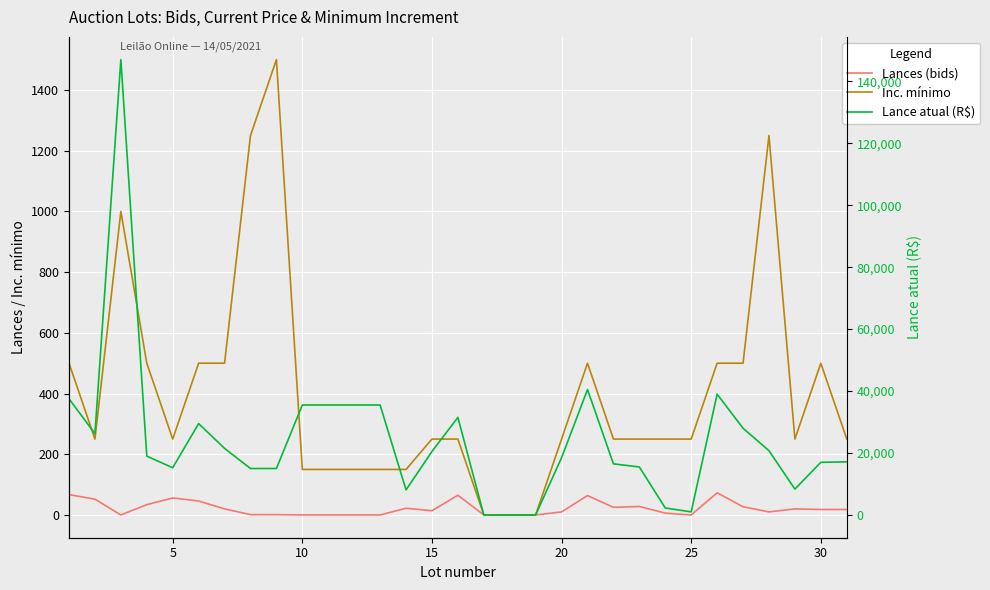

True or false: Lance atual (R$) and Inc. mínimo cross at least once.

False